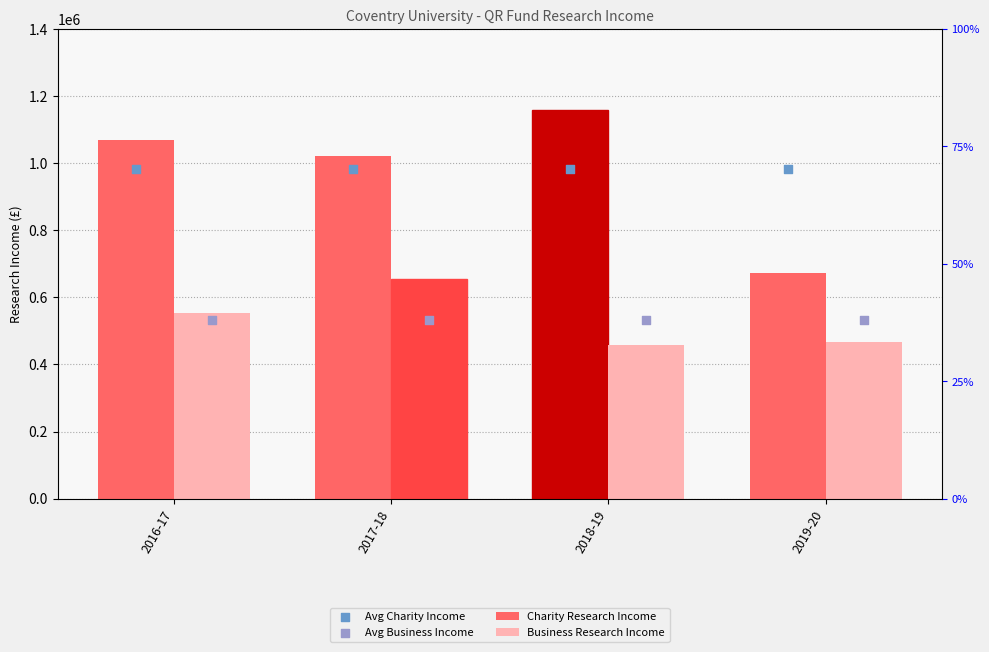

Which series contains the lowest Y value?

Business Research Income